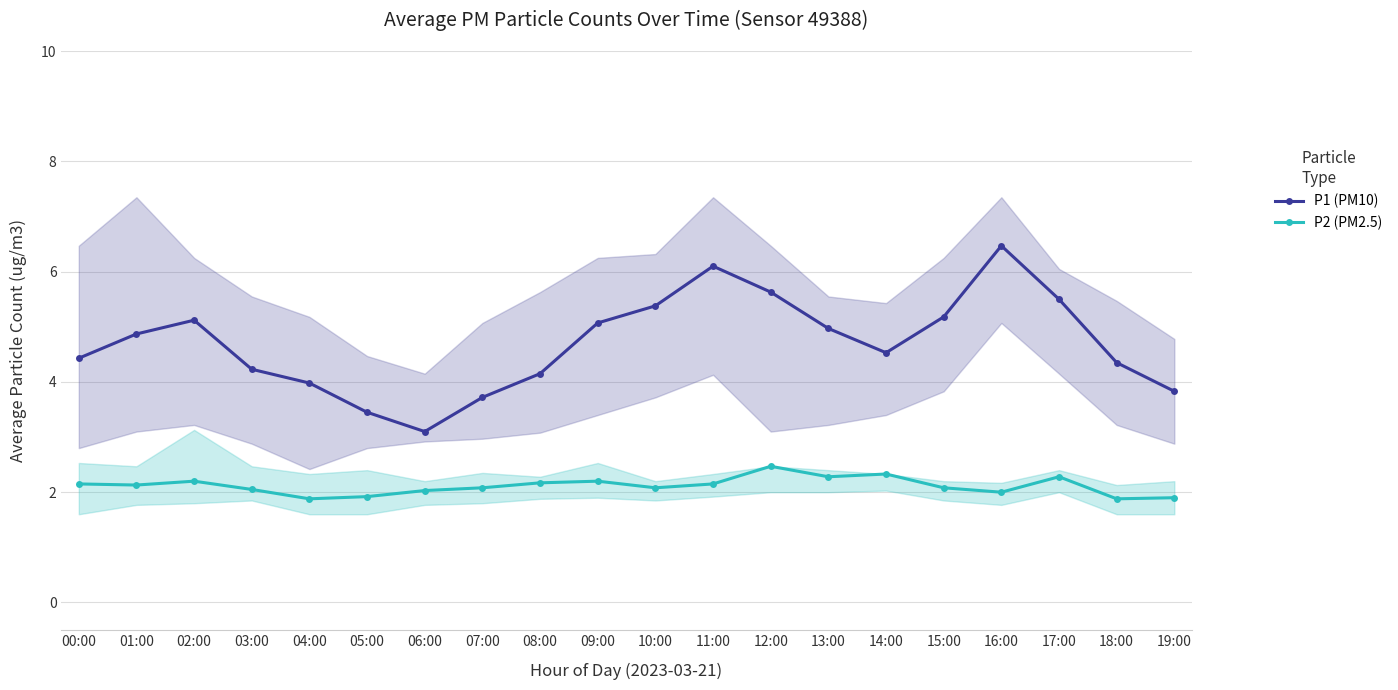

The P1 (PM10) series shows 3.7 at 07:00. True or false?

True